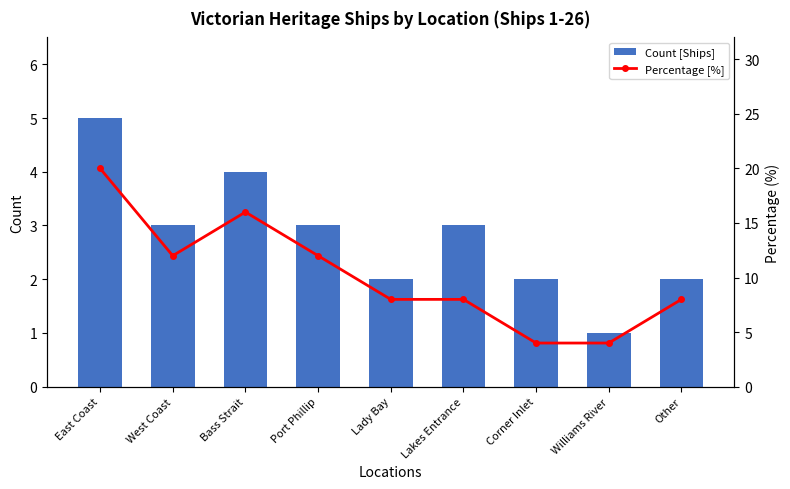

What is the difference between the Percentage [%] values at Other and West Coast?

4